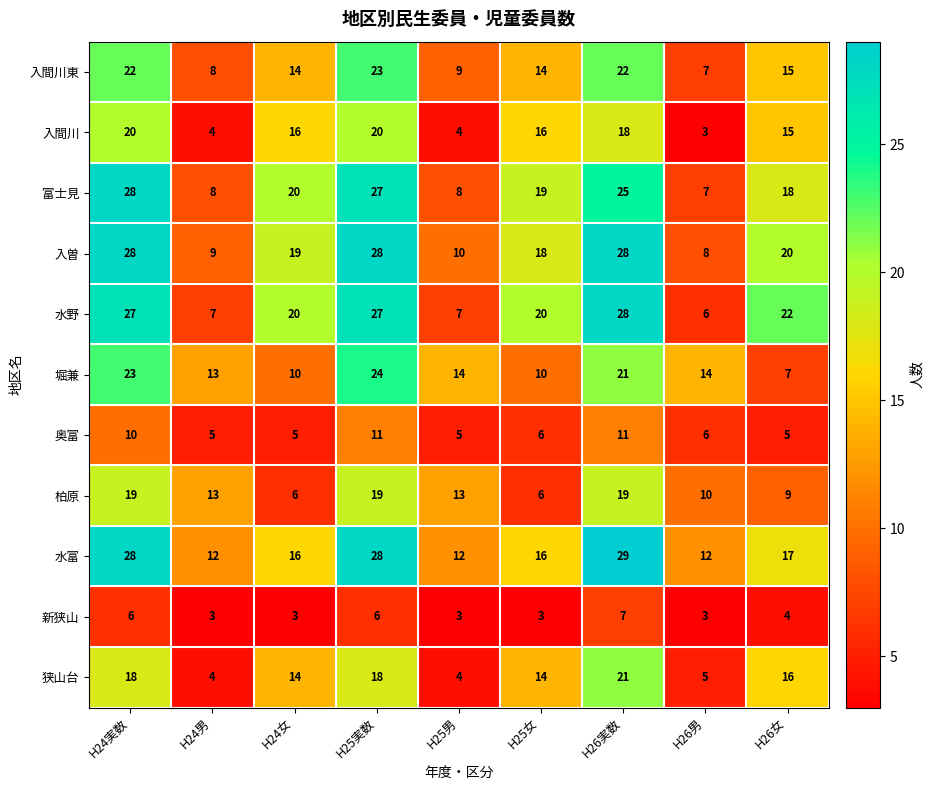

What is the spread (max minus min) of values at H24女?

17